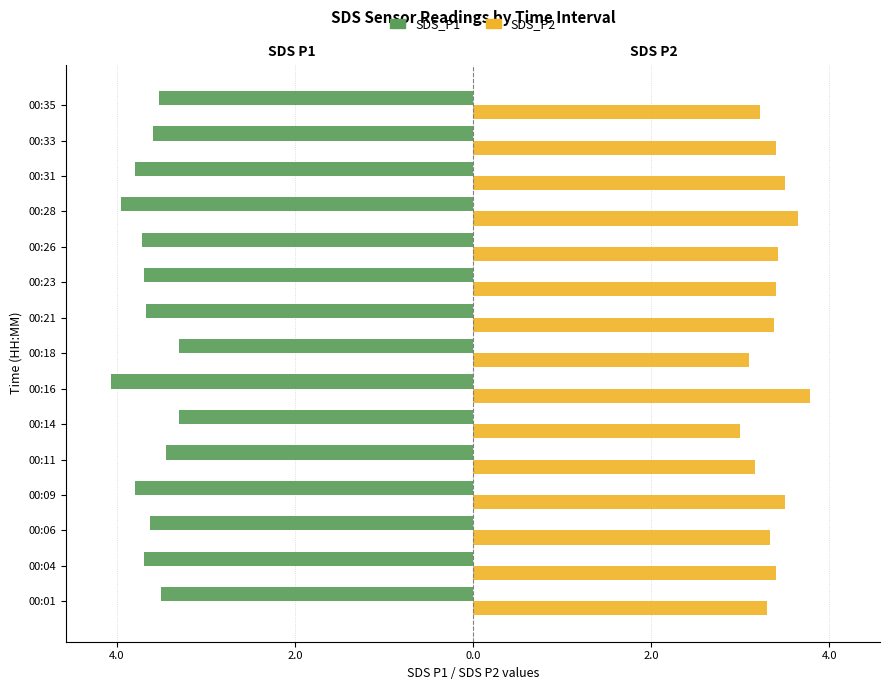

What is the sum of all SDS_P1 values?

-54.7